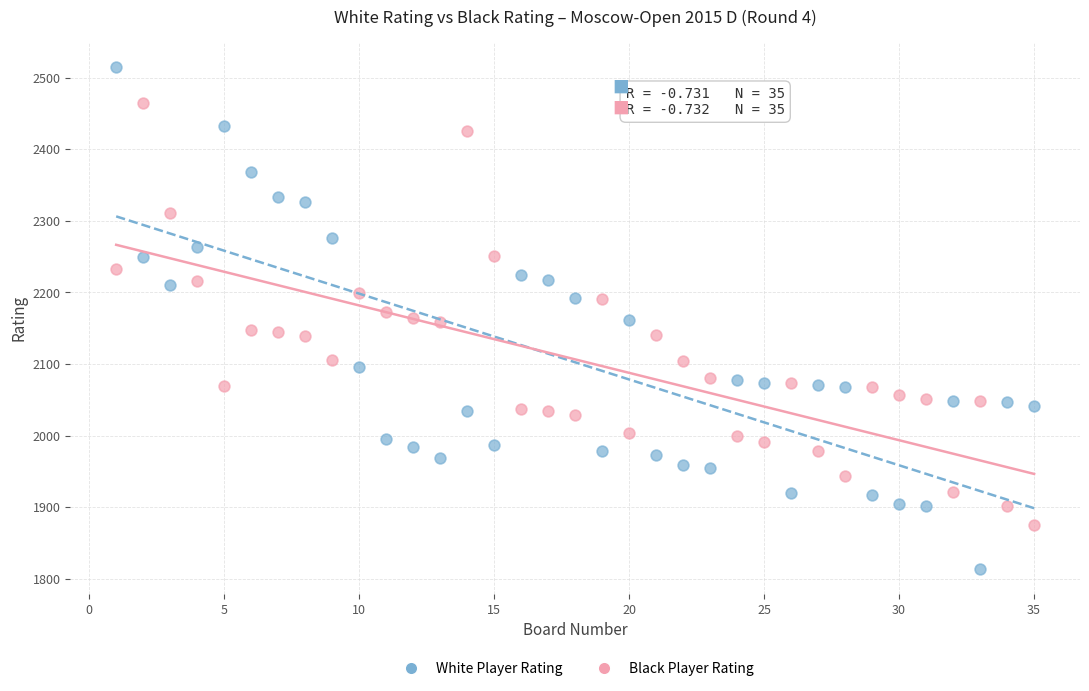

What is the X range (max minus min) for the scatter plot?

34